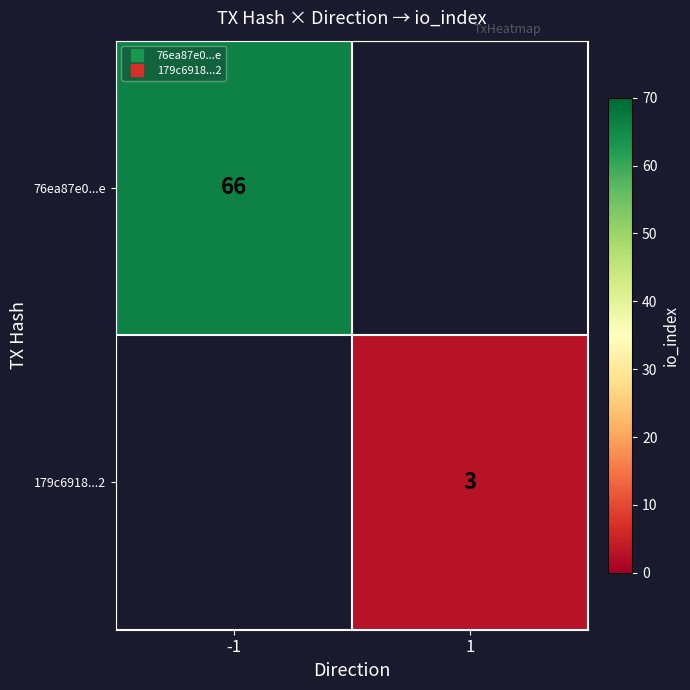

At which label does 76ea87e0...e reach its minimum?

-1